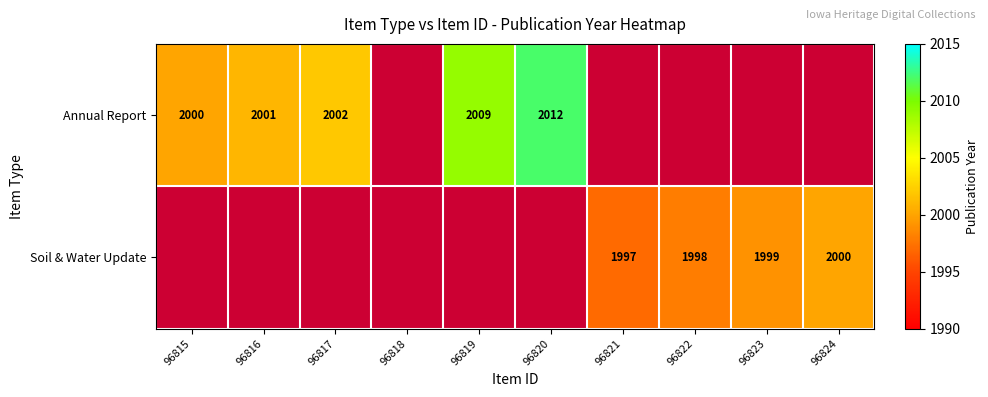

Which label corresponds to the largest value in the chart?

96820